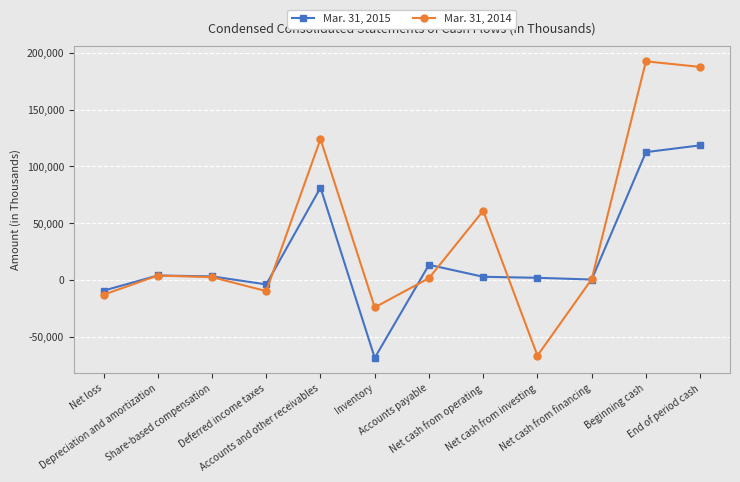

True or false: Mar. 31, 2014 has more than 2 points higher than both neighbors.

True